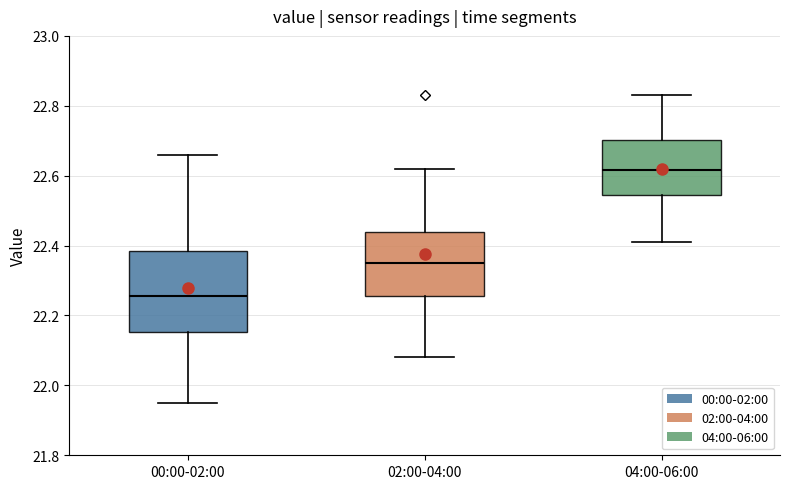

Which box has the lowest median line?

00:00-02:00